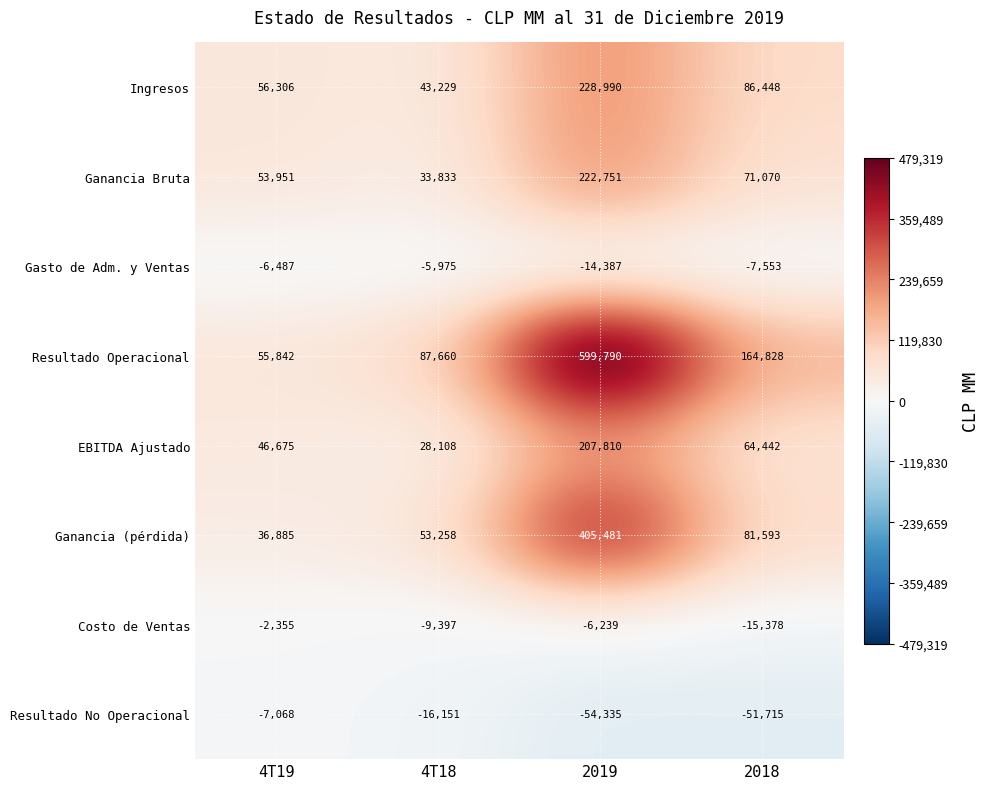

What is the difference between the highest and lowest values at 2018?

216543